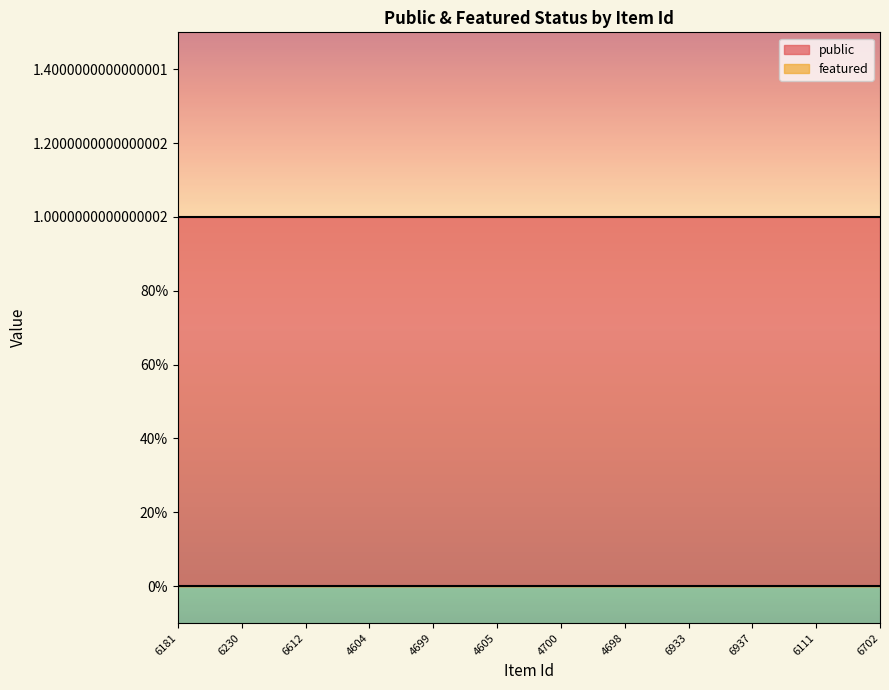

What position from the left is 6181?

1